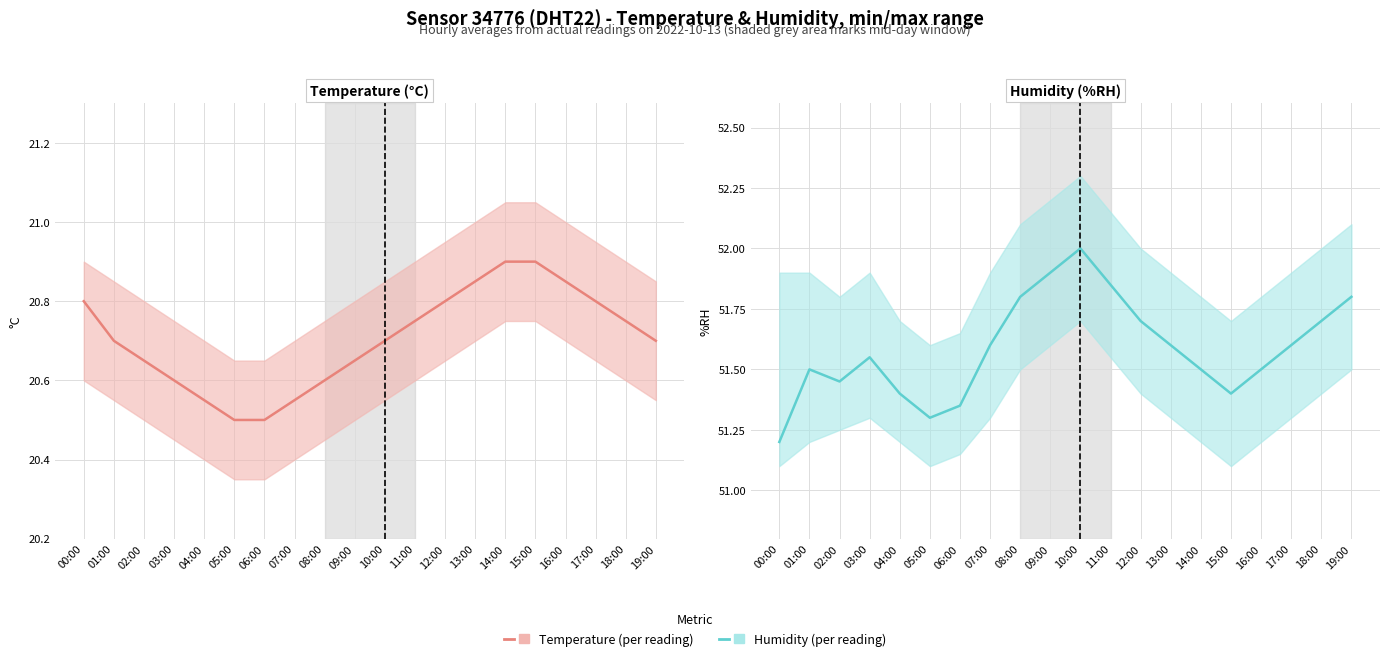

Does the chart have visible grid lines?

Yes